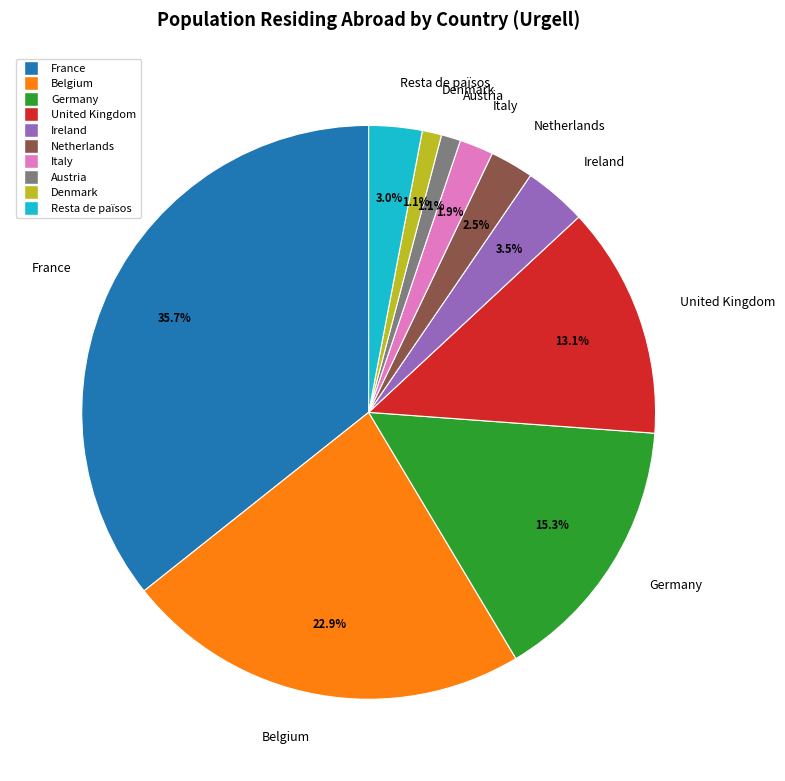

How many slices are in this pie chart?

10